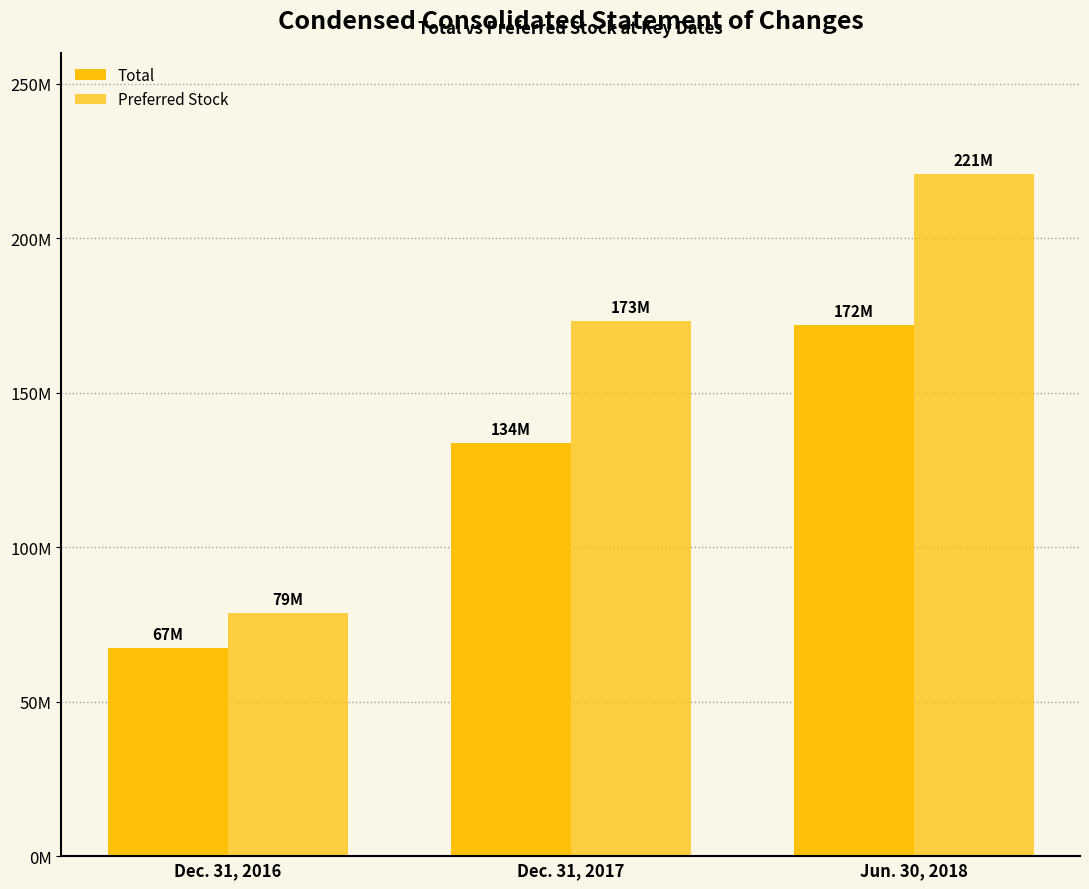

What is the difference between the highest and lowest values at Dec. 31, 2016?

11427799